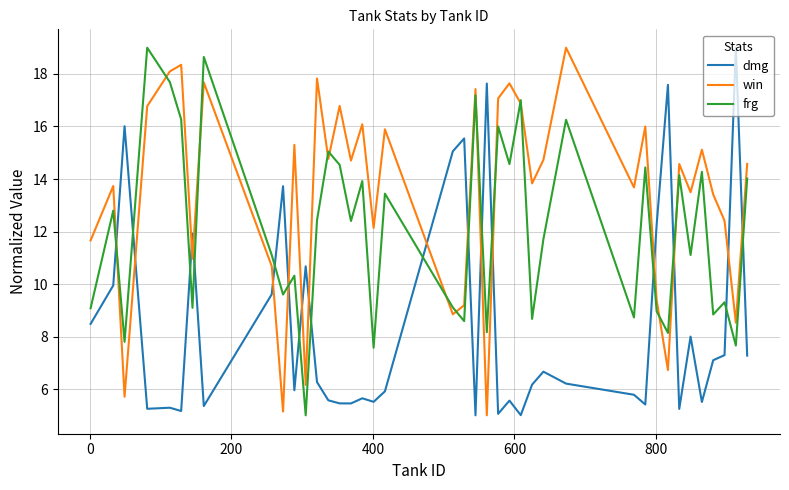

List the series in order of their overall mean, highest first.

win, frg, dmg